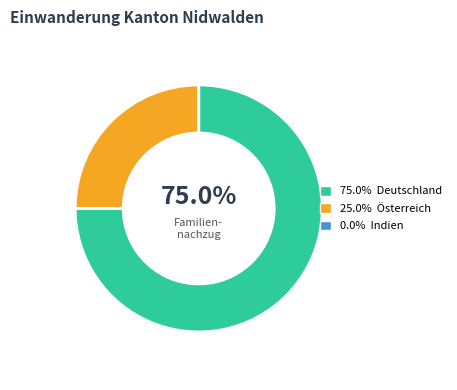

Rank the categories by value from lowest to highest.

Indien, Österreich, Deutschland